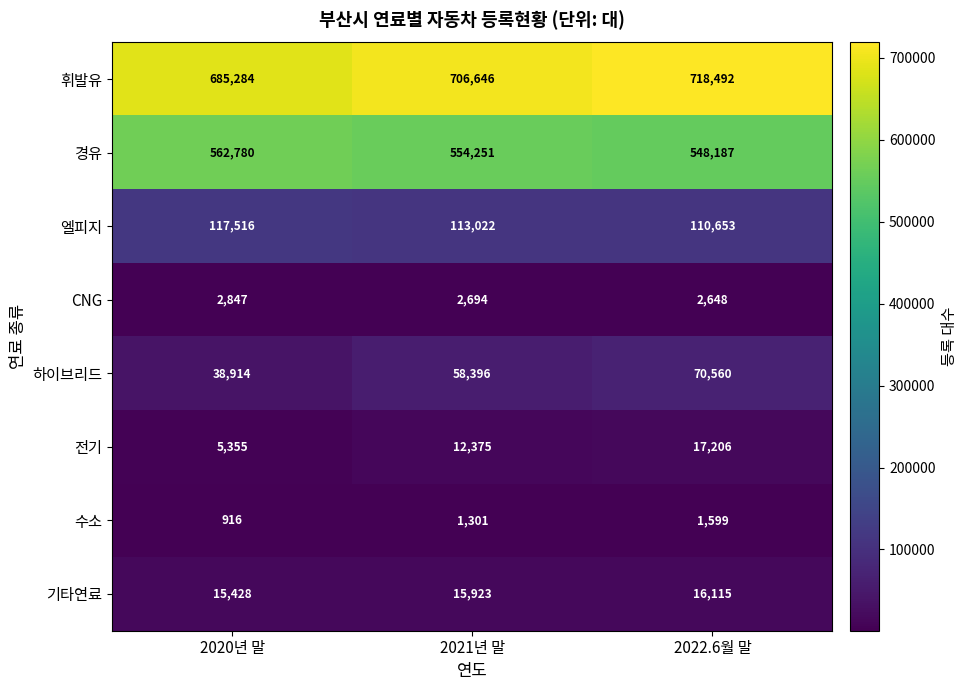

Rank the series by their maximum value, from lowest to highest.

수소, CNG, 기타연료, 전기, 하이브리드, 엘피지, 경유, 휘발유